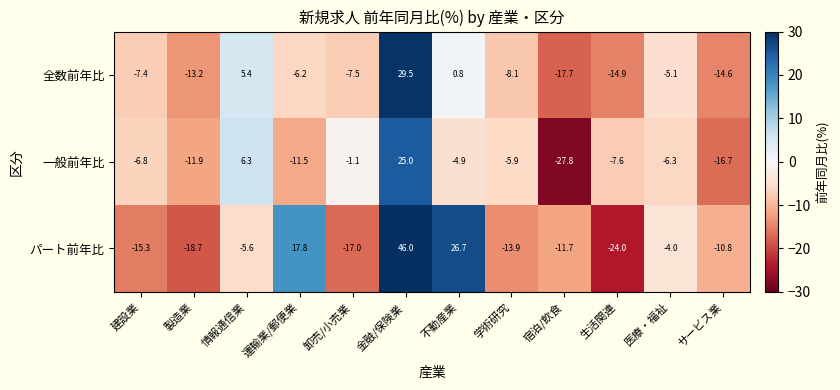

What is the difference between the highest and lowest values at 金融/保険業?

21.0